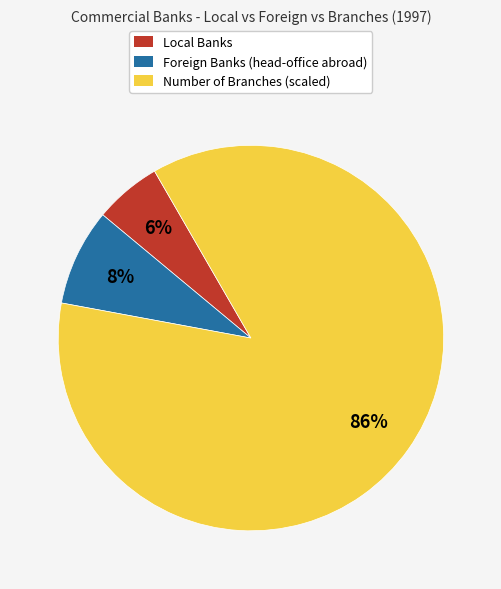

Is there a majority slice in this chart?

Yes